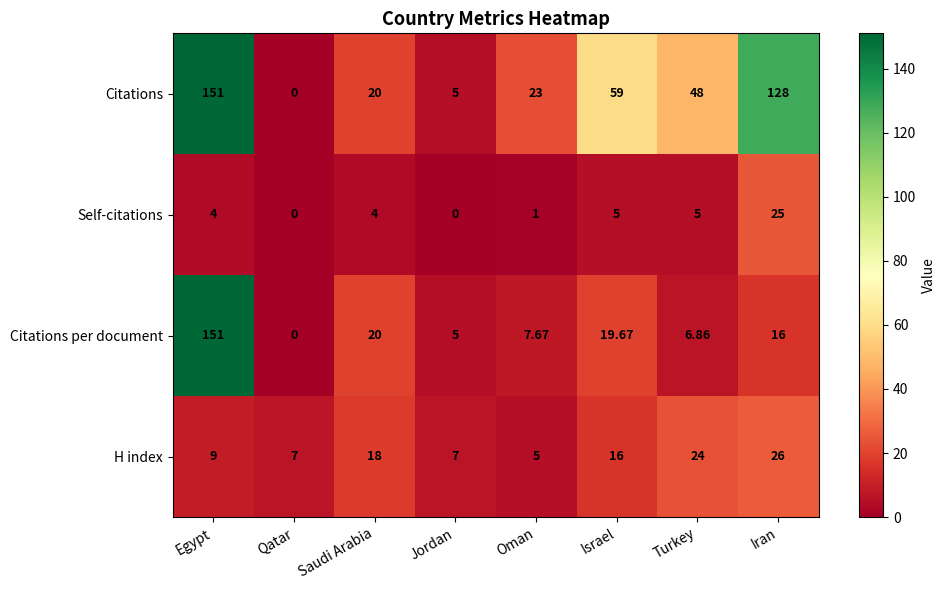

Which series has the largest total across all categories?

Citations